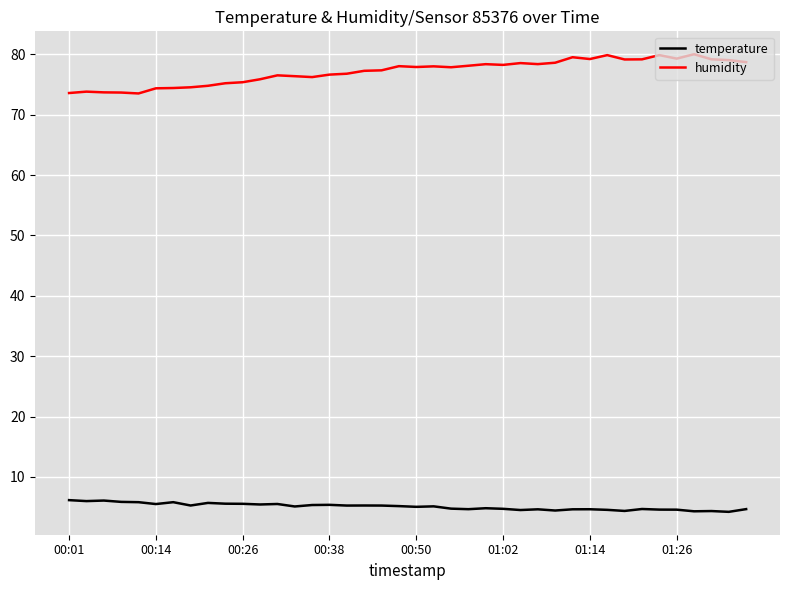

List the series in order of their peak value, lowest first.

temperature, humidity